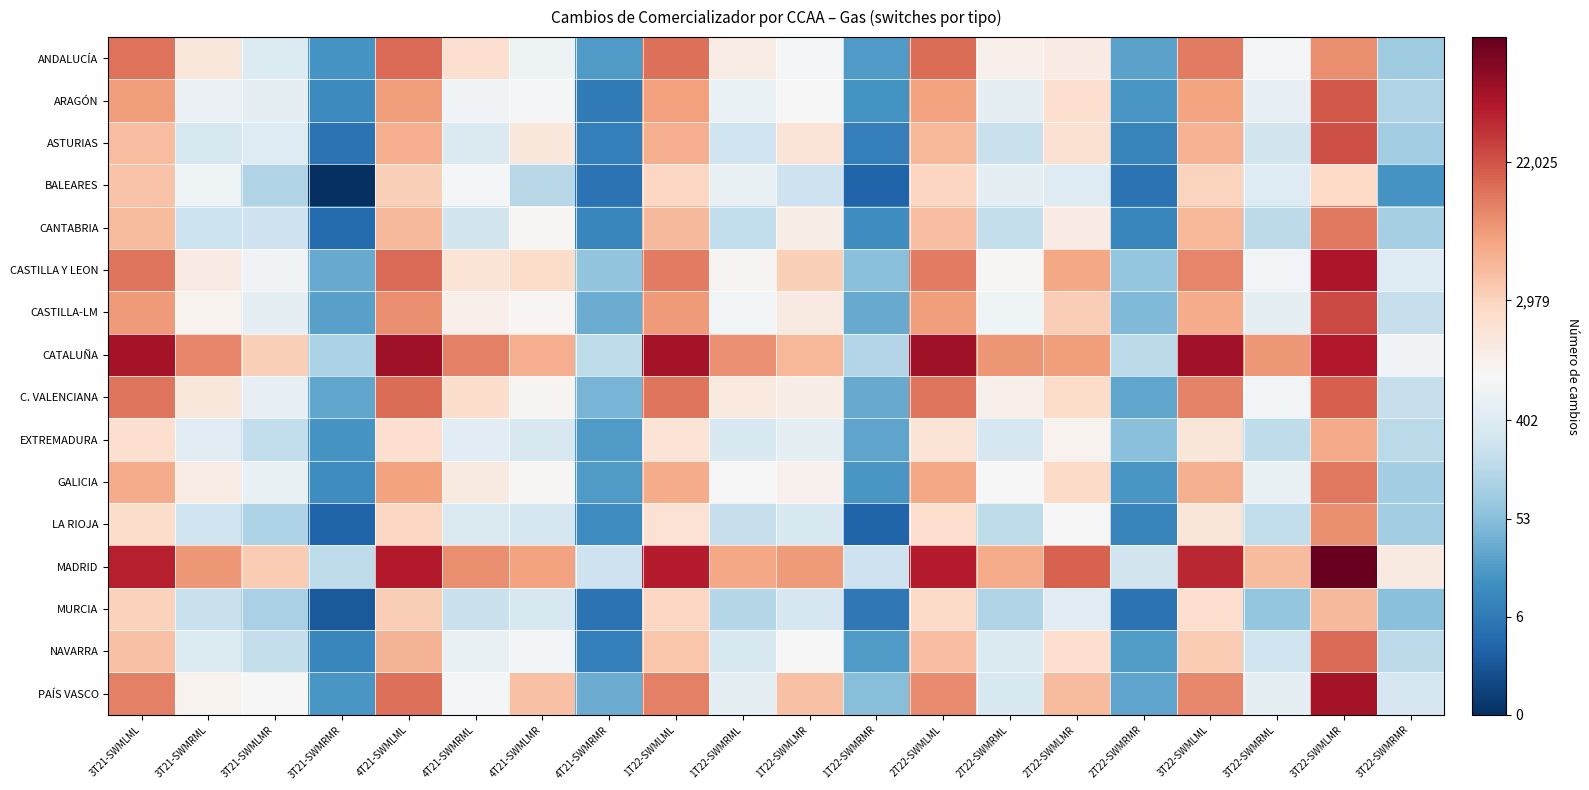

List the series in order of their peak value, highest first.

MADRID, CATALUÑA, PAÍS VASCO, CASTILLA Y LEON, CASTILLA-LM, ASTURIAS, ARAGÓN, C. VALENCIANA, NAVARRA, ANDALUCÍA, CANTABRIA, GALICIA, LA RIOJA, EXTREMADURA, MURCIA, BALEARES